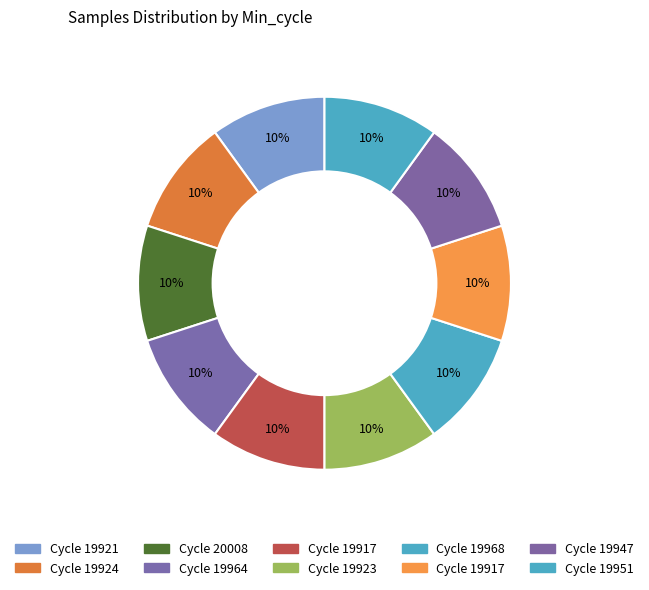

Count the number of slices in the pie.

10